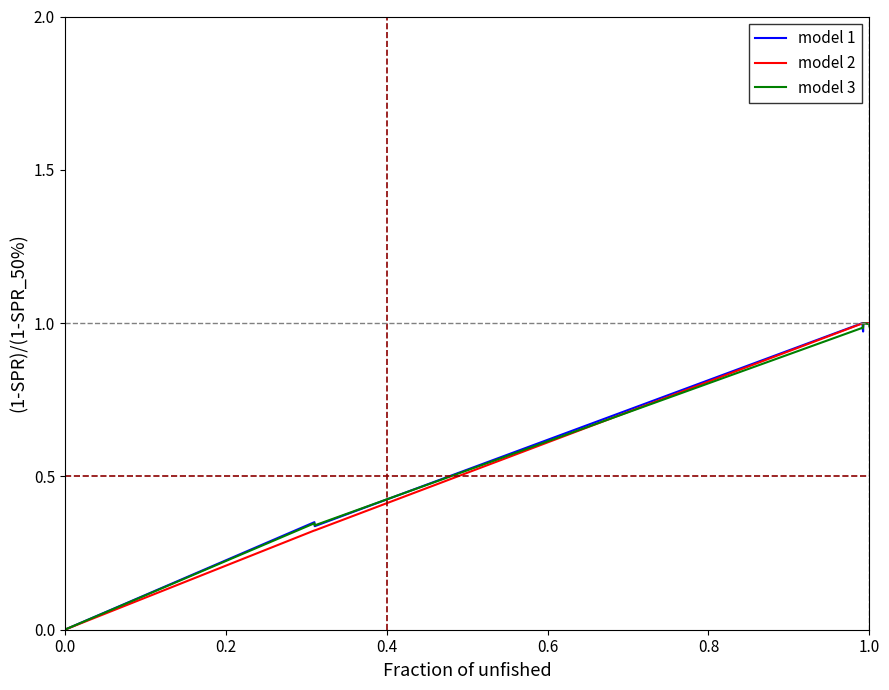

What is the difference between the second highest and second lowest values in the model 1 series?

0.7